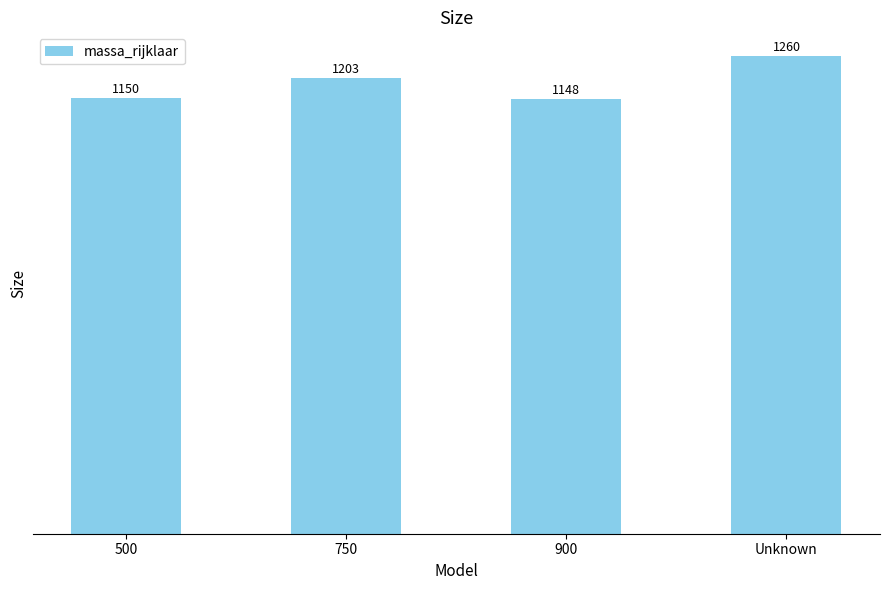

The value at 750 is 1203.0. True or false?

True